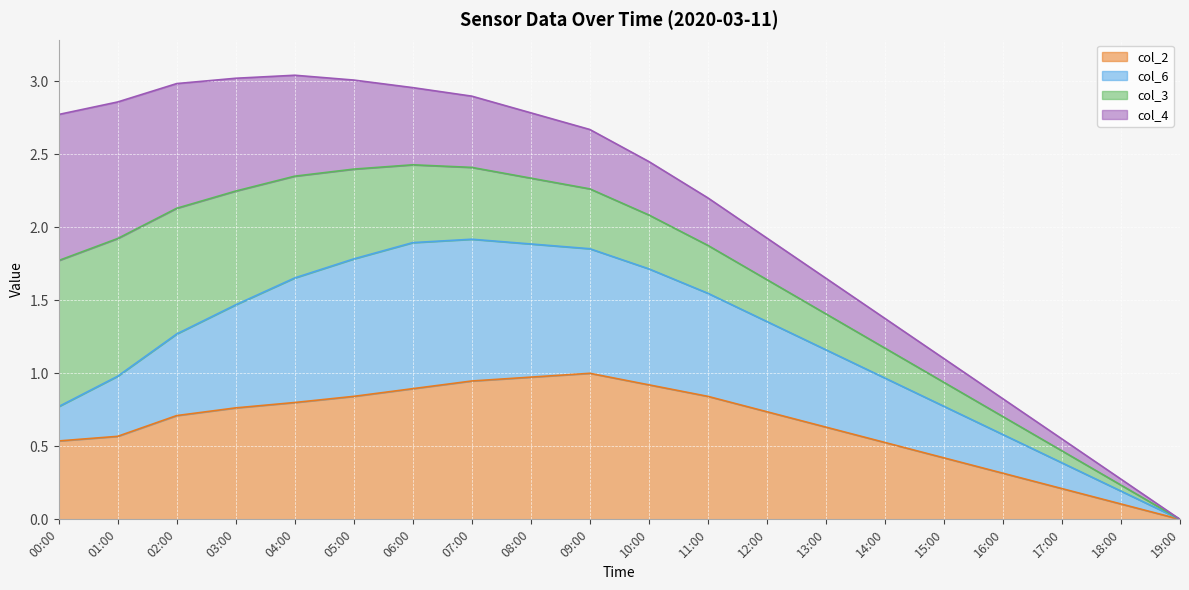

What is the sum of the col_2 values at 17:00 and 06:00?

1.1